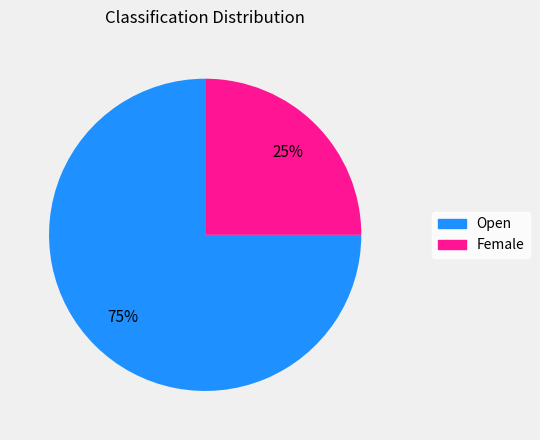

What percentage is the Female slice, to the nearest percent?

25%